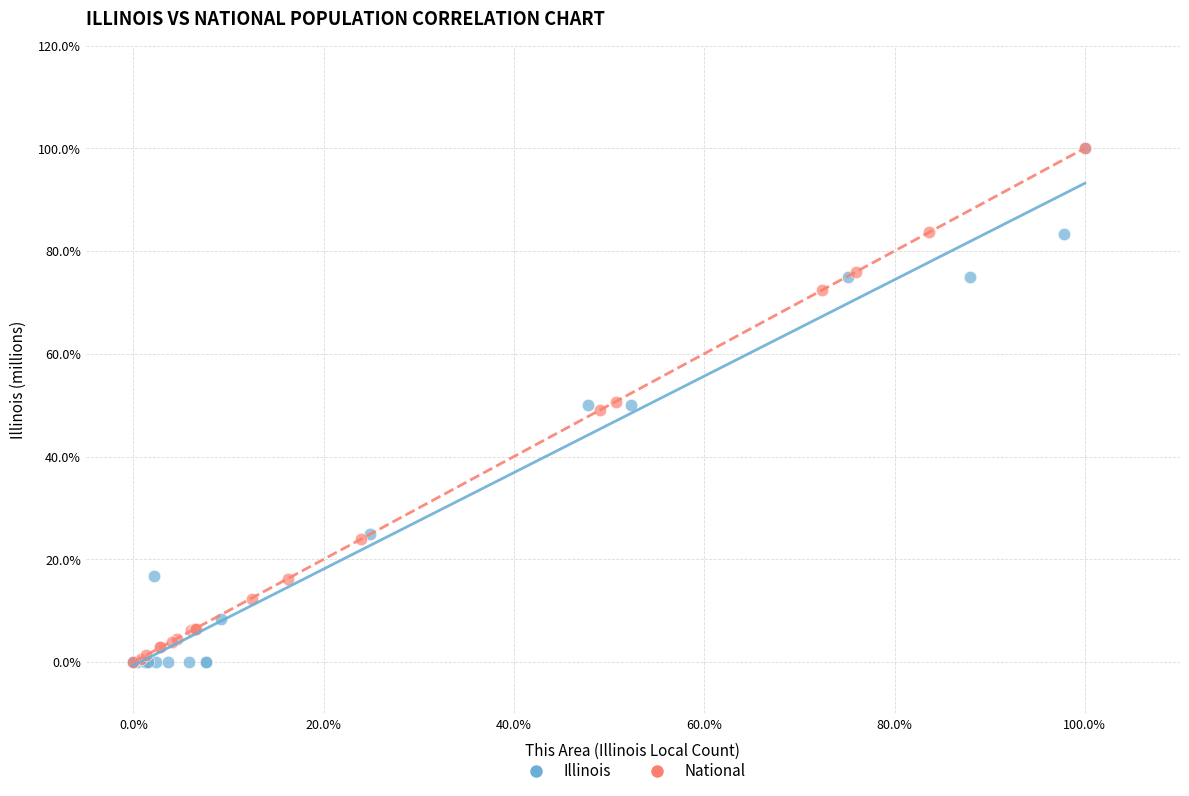

What are all the series names shown in the legend?

Illinois, National